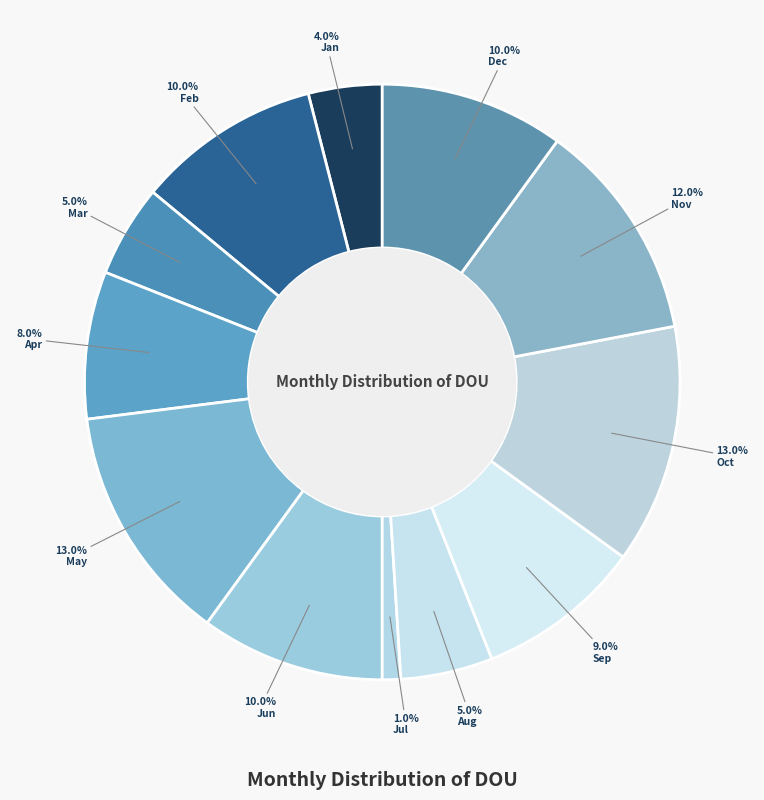

Which slice is the largest?

May